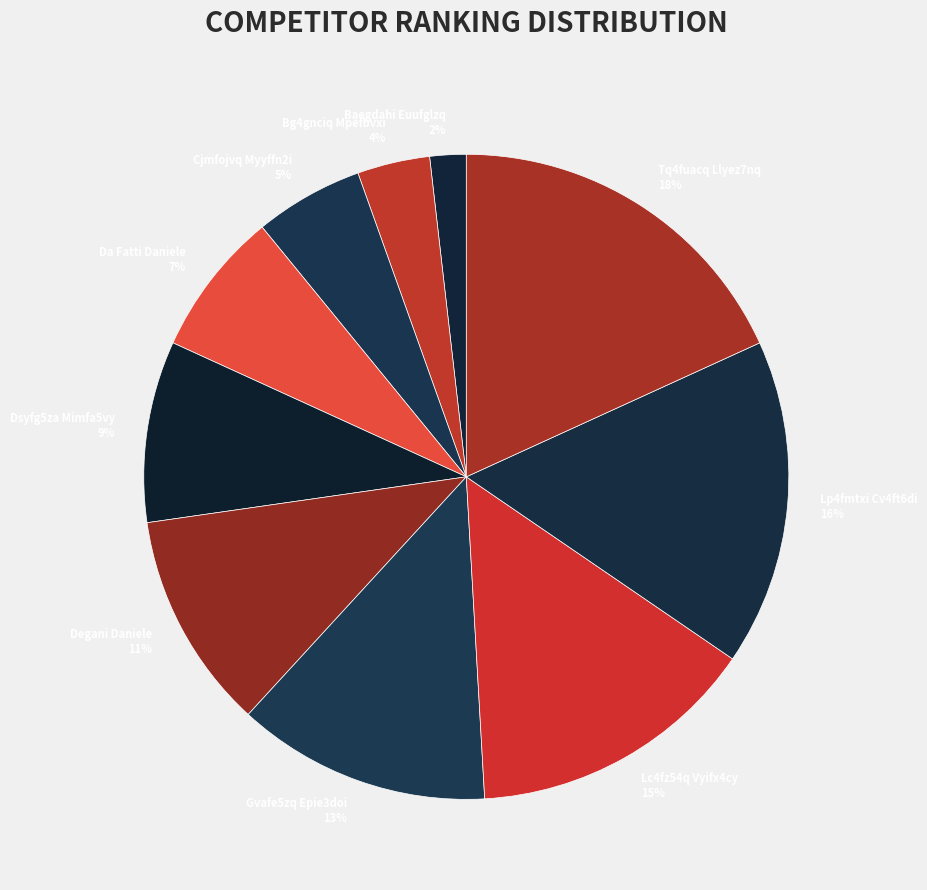

Is it true that Bg4gnciq Mpefbvxi is 13% of the pie?

False